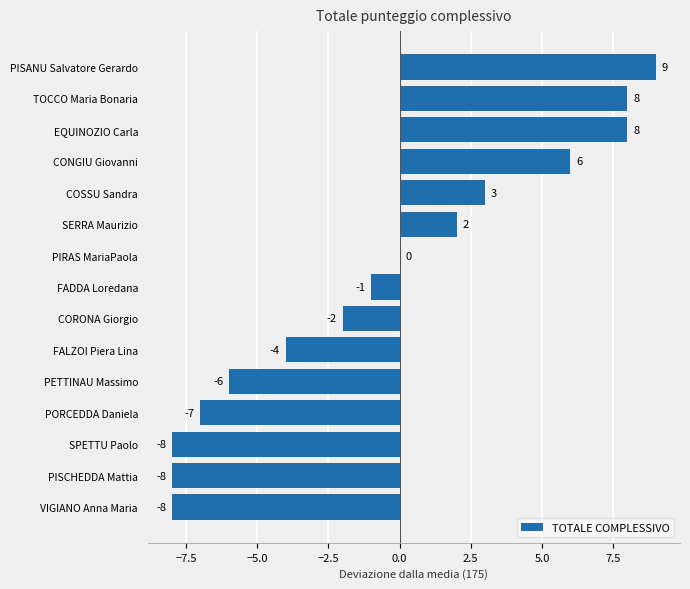

What is the sum of the values at PETTINAU Massimo and FADDA Loredana?

-7